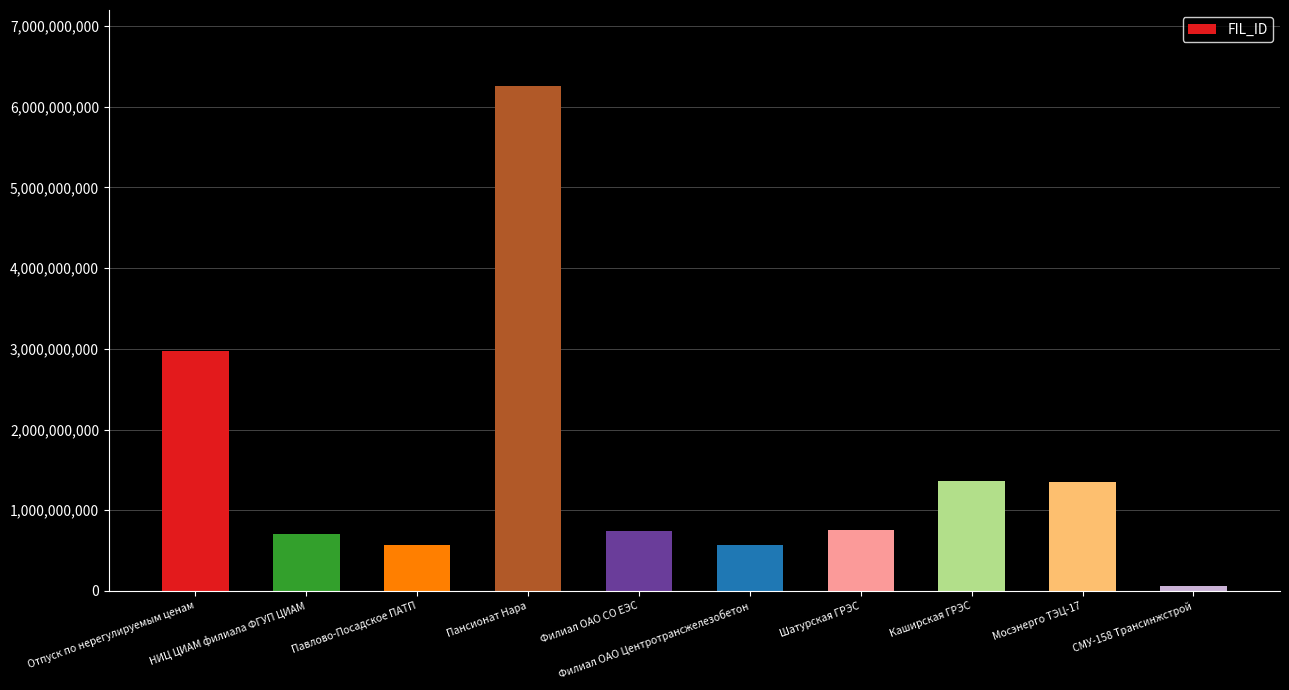

At which category does the chart reach its peak across all series?

Пансионат Нара